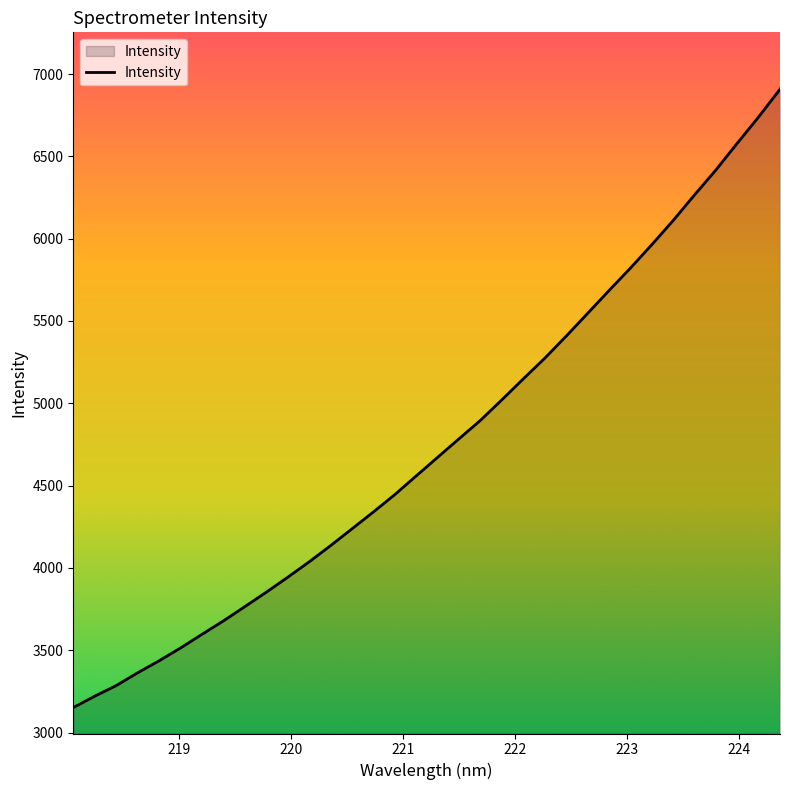

How many series are shown in this chart?

1